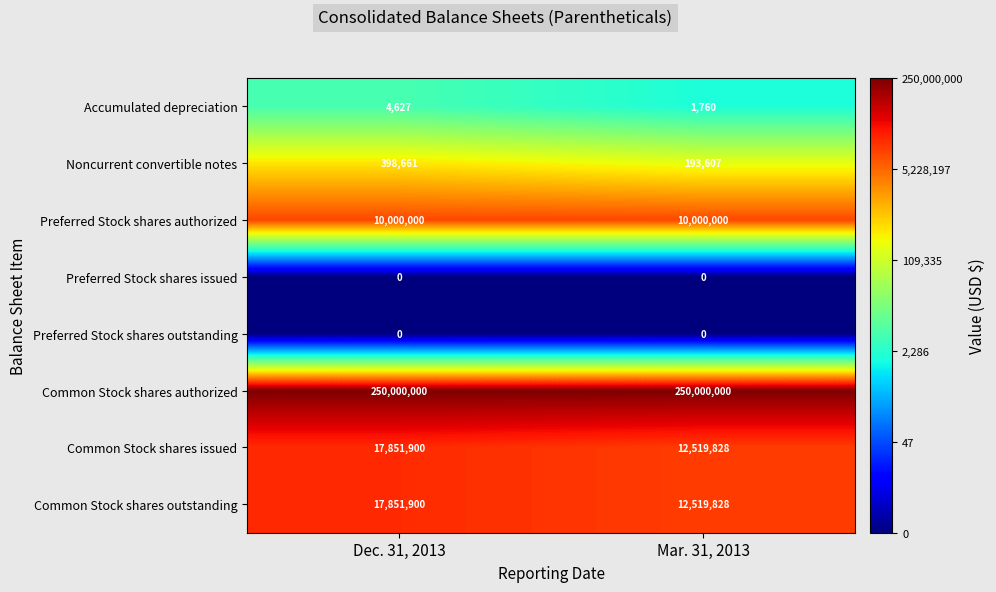

What value does the Accumulated depreciation series have at Dec. 31, 2013, to the nearest 100?

4600